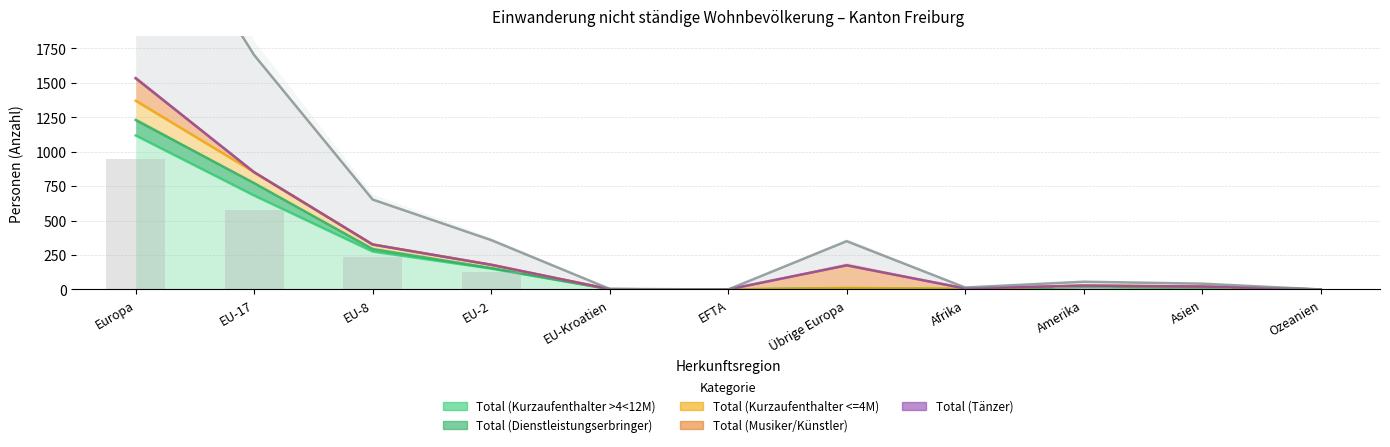

Is the value of Total (Kurzaufenthalter <=4M) at Ozeanien greater than the value of Total Gesamt at Amerika?

No